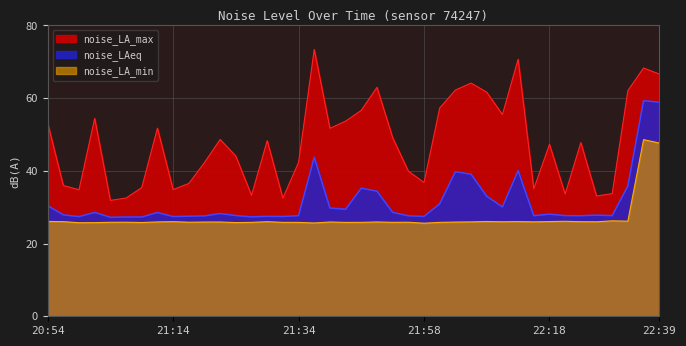

True or false: noise_LA_min and noise_LAeq cross at least once.

False